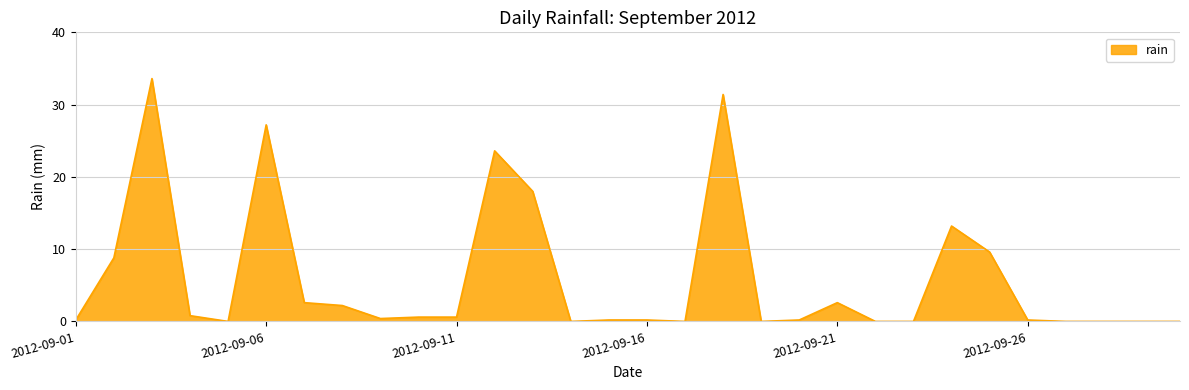

What is the maximum value shown in the chart?

33.6